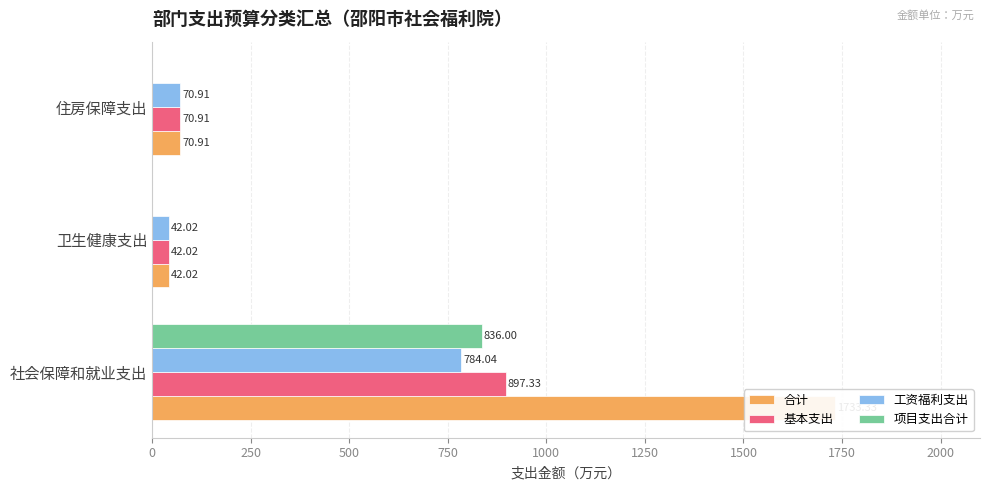

What is the average value of the 工资福利支出 series?

299.0